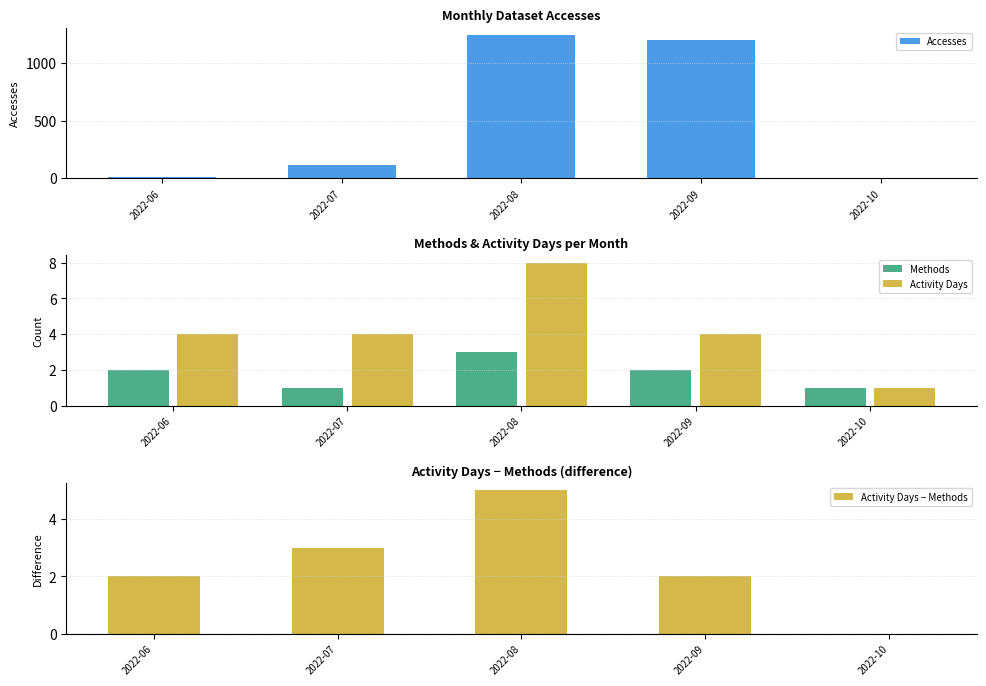

List the series in order of their peak value, highest first.

Accesses, Activity Days, Activity Days − Methods, Methods